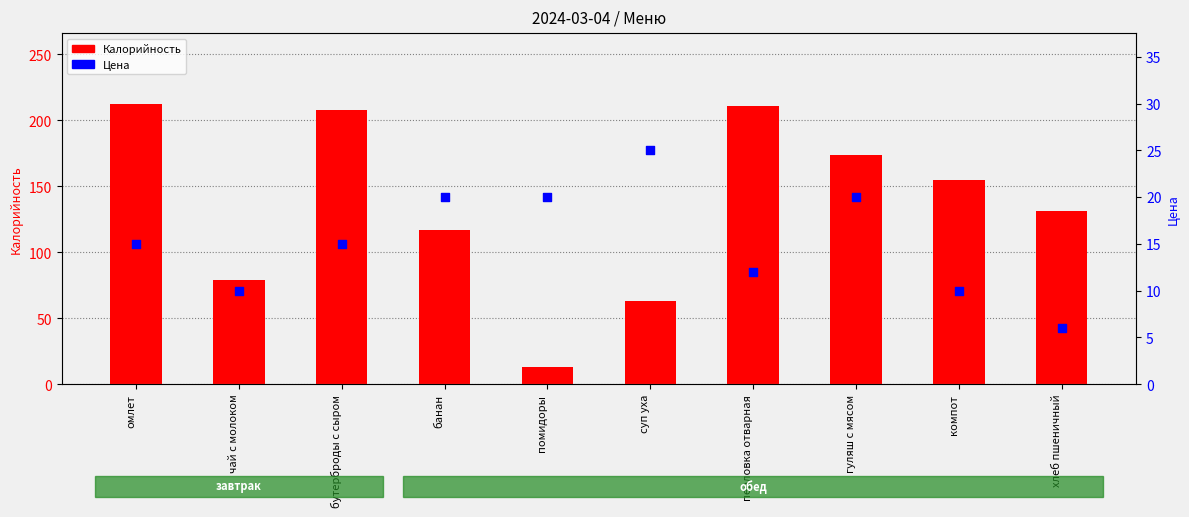

At how many categories does at least one series exceed 36?

9